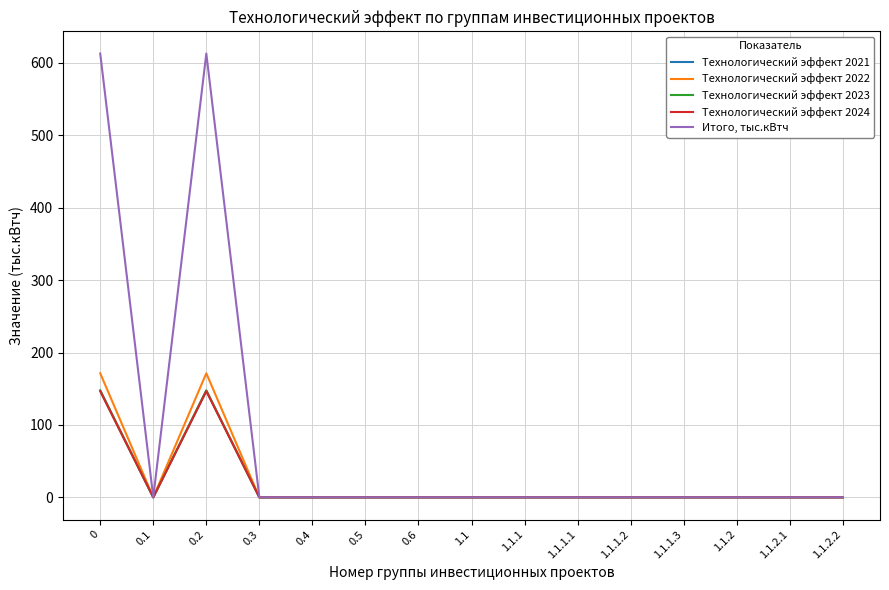

Which series has the widest spread of values?

Итого, тыс.кВтч